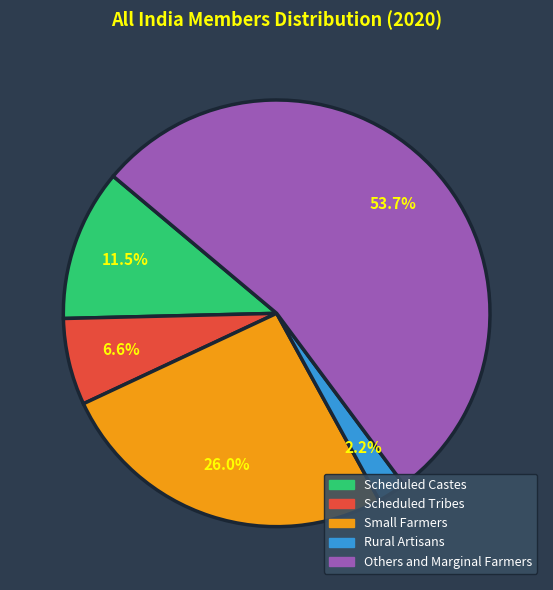

To the nearest percent, what percentage of the pie is Rural Artisans?

2%